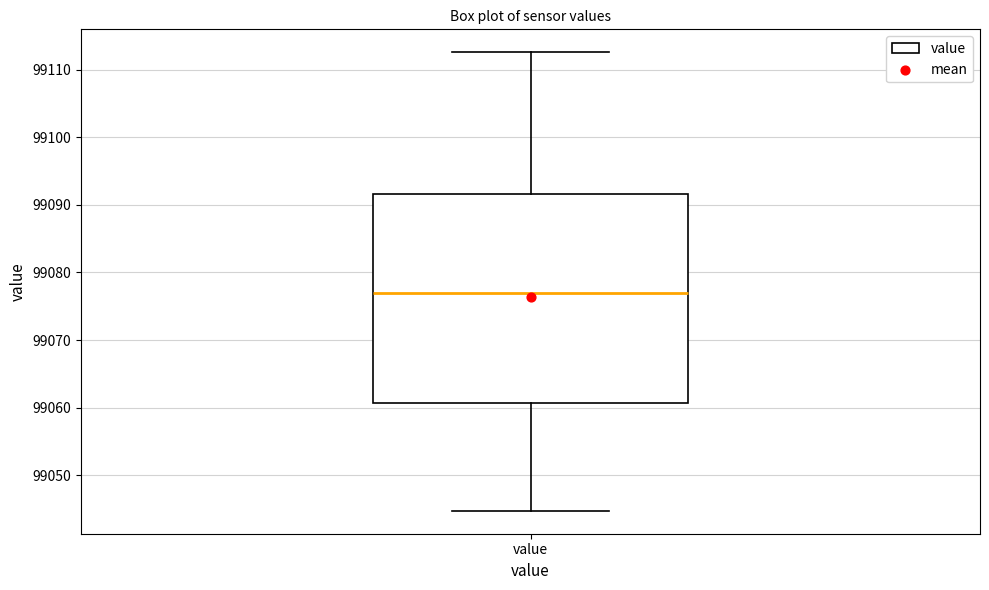

Where does the lower whisker of the box for value end on the y-axis? The values are not printed on the chart, so give them approximately, as read against the axis.

99045